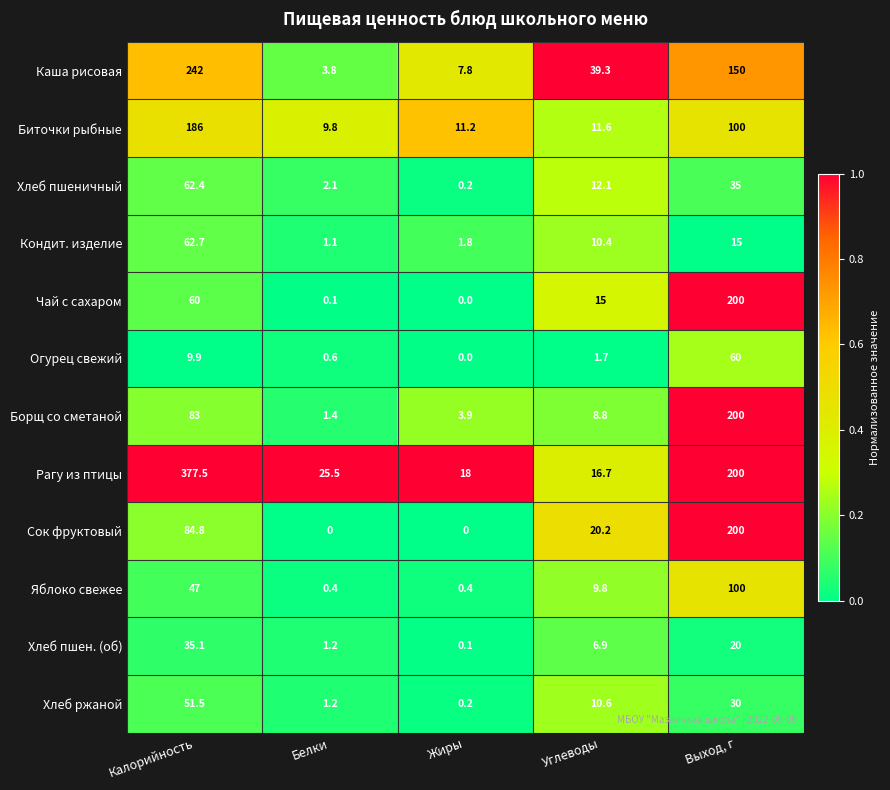

How many series are shown in this chart?

12